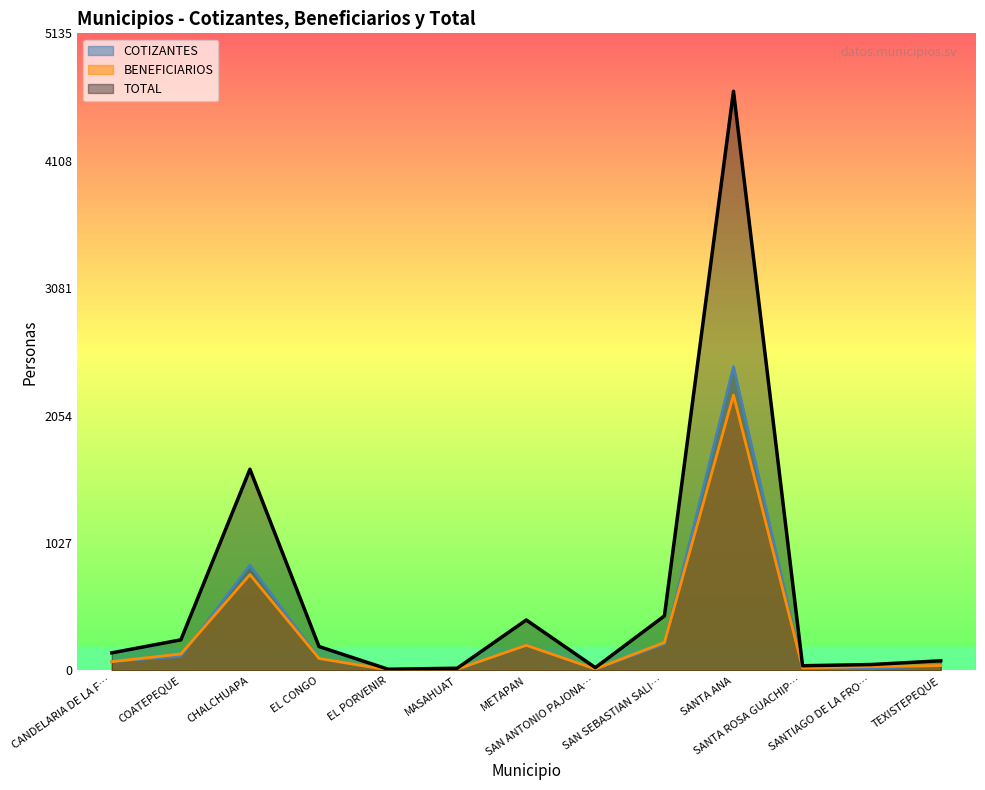

Where does the data first go above 142?

COATEPEQUE